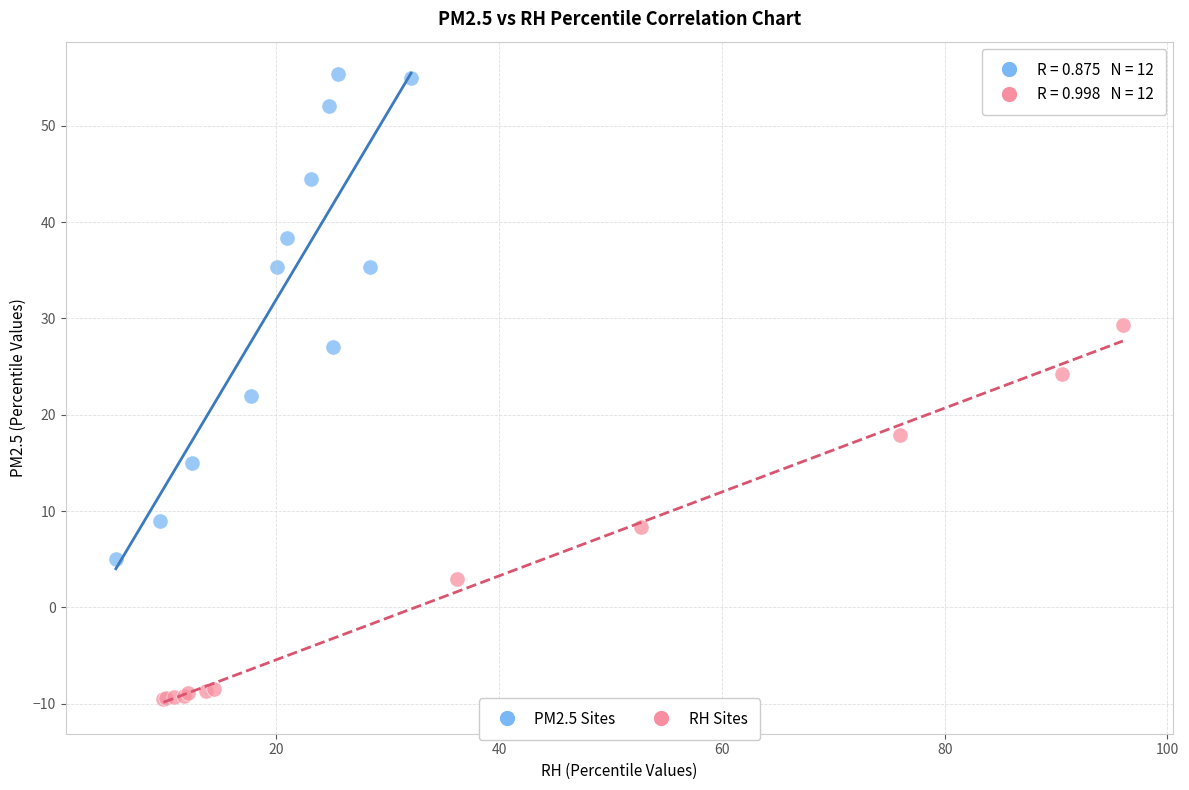

Which series contains the highest Y value?

PM2.5 Sites